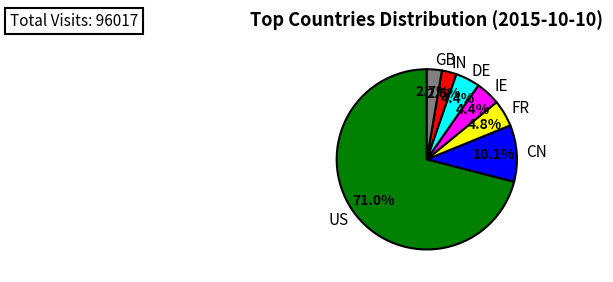

What is the ratio of the value at CN to the value at FR?

2.1